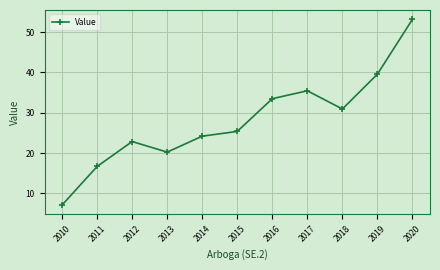

Which label corresponds to the smallest value in the chart?

2010